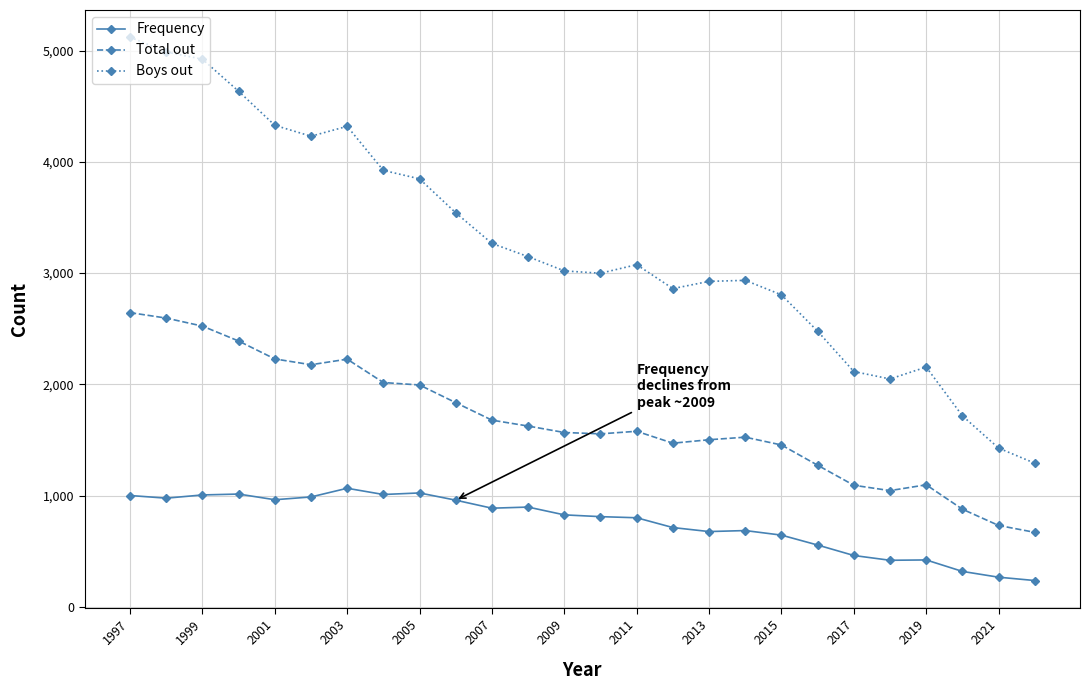

What is the value of the Boys out point at the 10th from the left?

3542